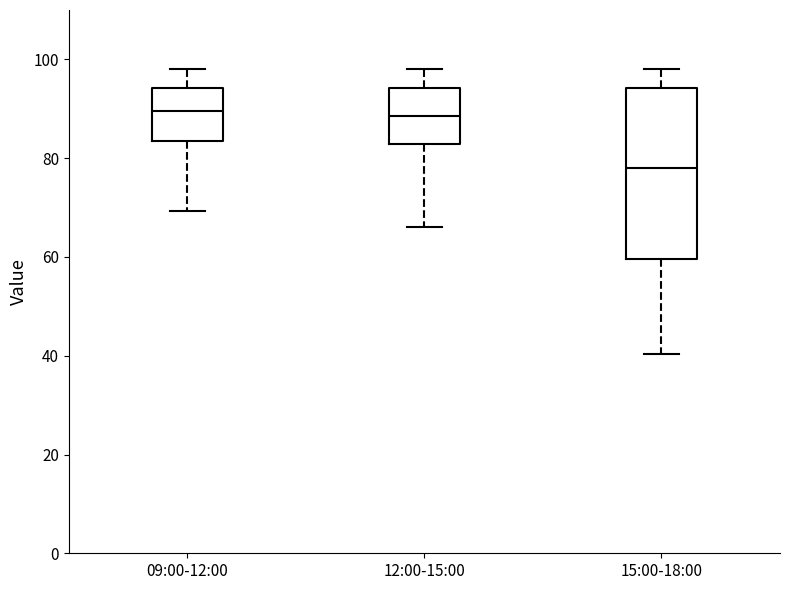

Reading left to right, transcribe this box plot: for each box, give where its median line is, the range the box spans, and where its two whiskers end, as read against the y-axis. The values are not printed on the chart, so give them approximately, as read against the axis.

09:00-12:00: median 90, box 84 to 94, whiskers 70 to 98
12:00-15:00: median 88, box 82 to 94, whiskers 66 to 98
15:00-18:00: median 78, box 60 to 94, whiskers 40 to 98